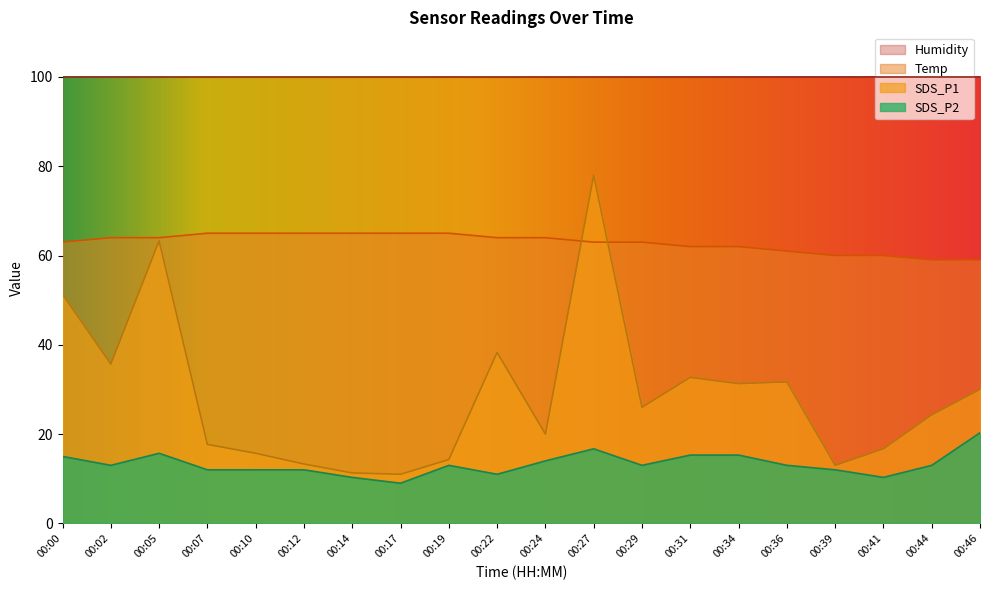

Is it true that SDS_P1 equals 20.0 at 00:24?

True